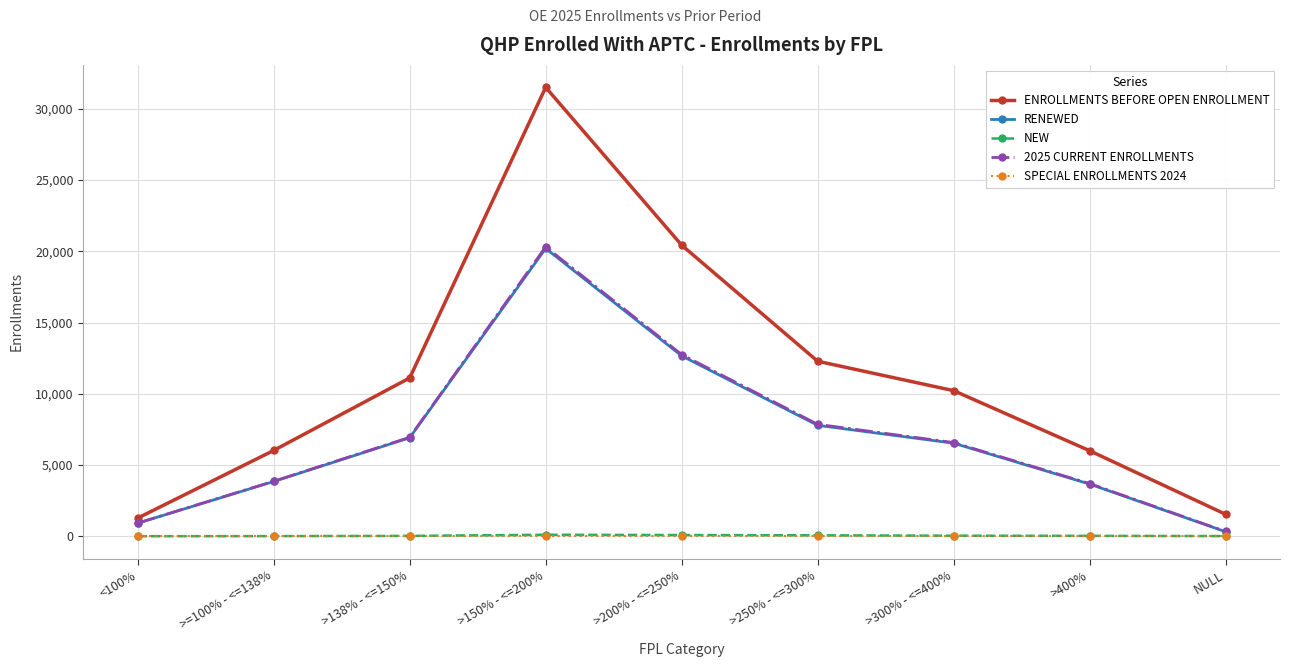

Is it true that ENROLLMENTS BEFORE OPEN ENROLLMENT equals 6028 at >=100% - <=138%?

True